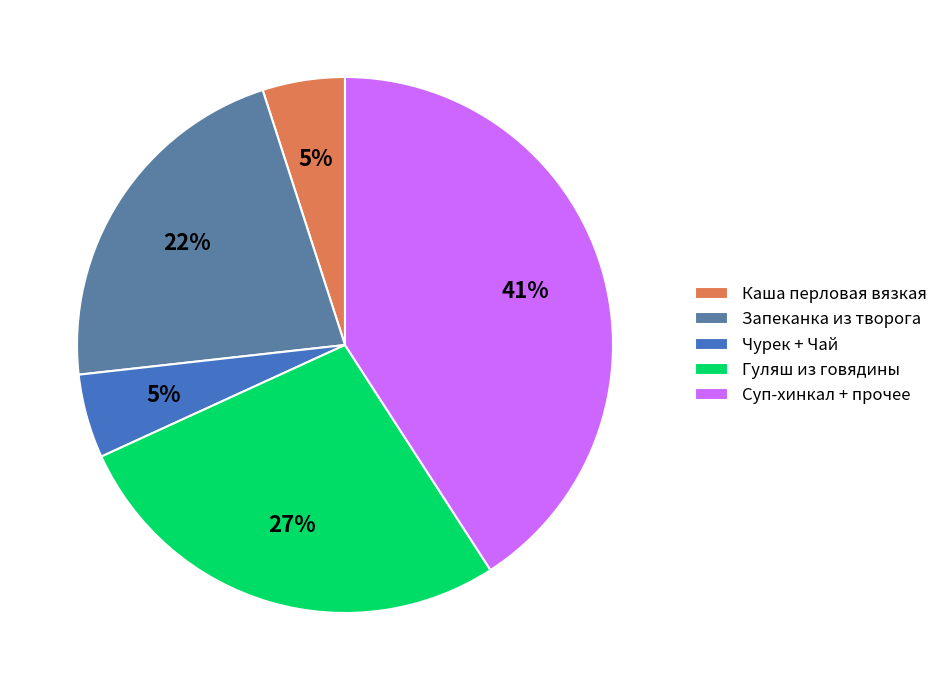

Count the number of slices in the pie.

5